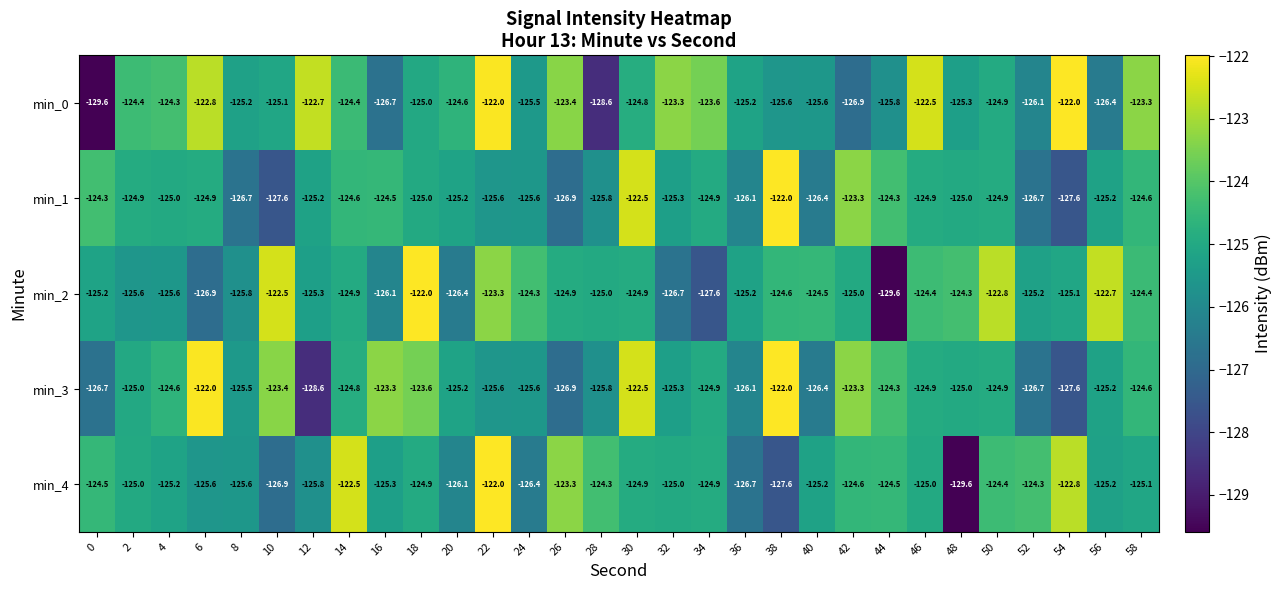

Is it true that min_1 equals -218.0 at 52?

False